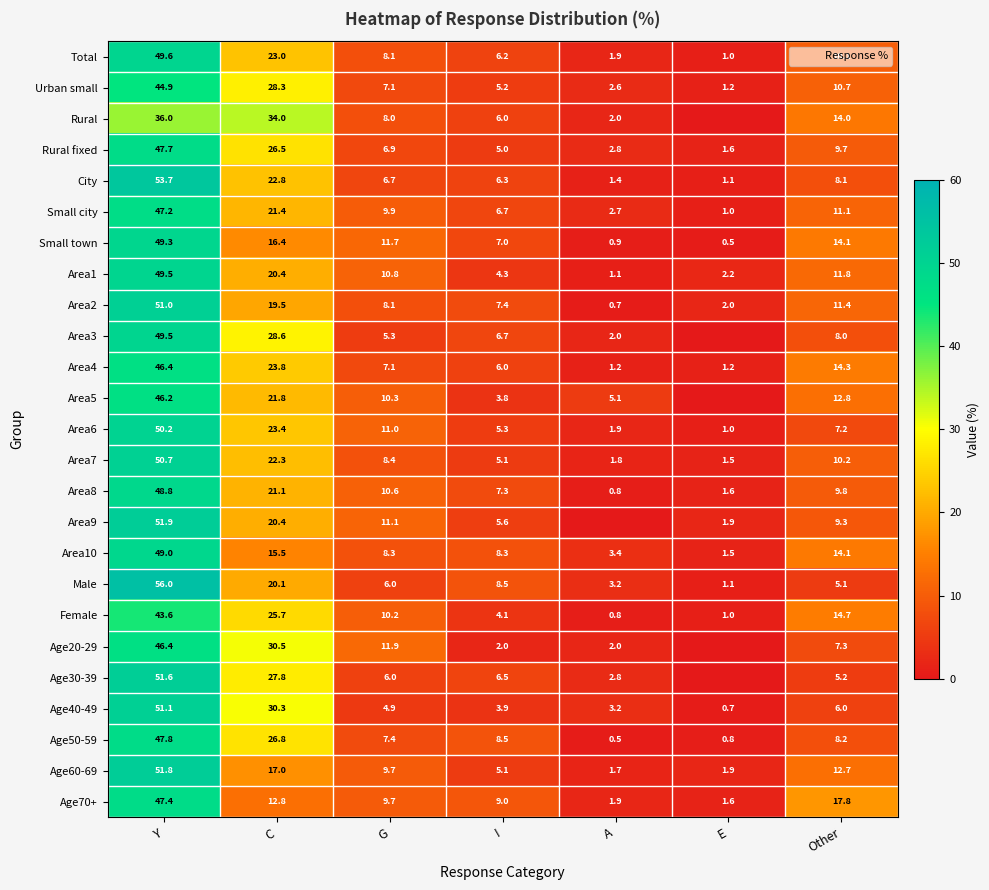

True or false: Rural fixed has a value of 11.4 at G.

False